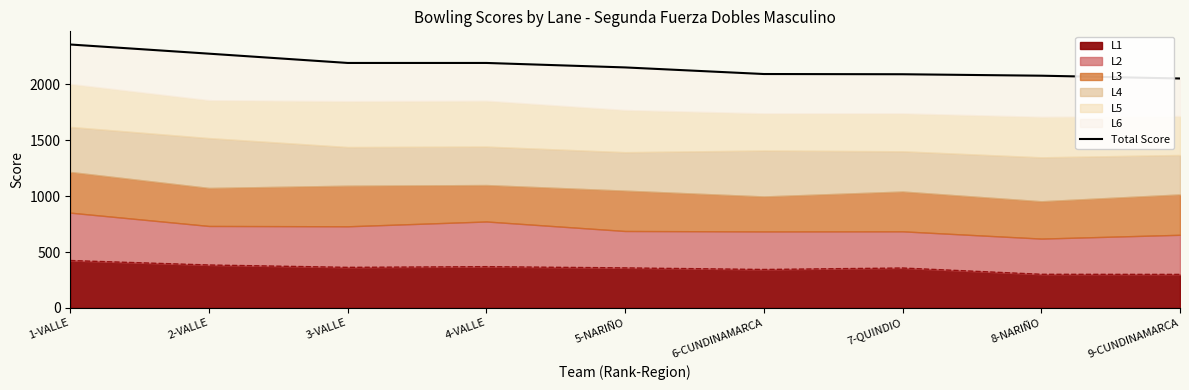

Is it true that the value at 8-NARIÑO is 3058?

False